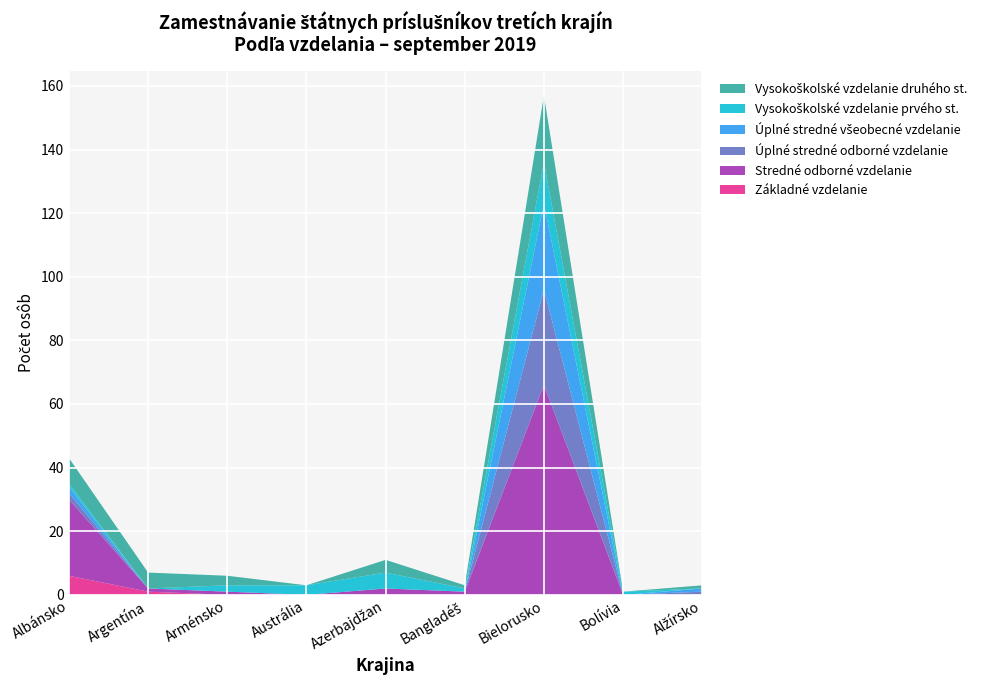

Reading left to right, what are all the values shown in this chart?

Základné vzdelanie: 6	1	0	0	0	0	0	0	0
Stredné odborné vzdelanie: 24	1	1	0	2	1	66	0	0
Úplné stredné odborné vzdelanie: 2	0	0	0	0	0	30	0	1
Úplné stredné všeobecné vzdelanie: 2	0	0	0	0	0	27	0	1
Vysokoškolské vzdelanie prvého st.: 1	0	2	3	5	1	13	1	0
Vysokoškolské vzdelanie druhého st.: 8	5	3	0	4	1	21	0	1